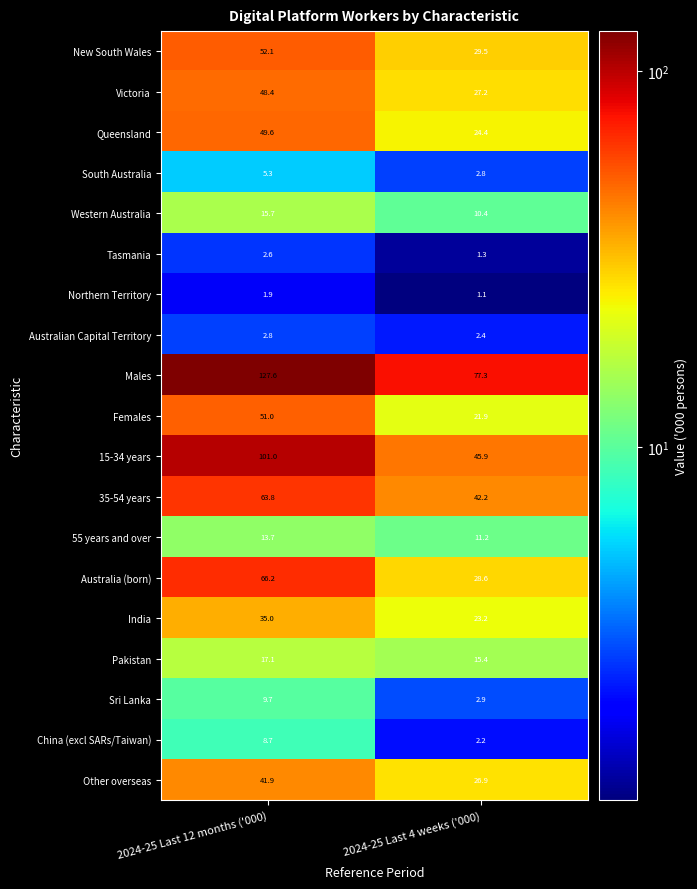

At 2024-25 Last 4 weeks ('000), list the series in order from largest to smallest.

Males, 15-34 years, 35-54 years, New South Wales, Australia (born), Victoria, Other overseas, Queensland, India, Females, Pakistan, 55 years and over, Western Australia, Sri Lanka, South Australia, Australian Capital Territory, China (excl SARs/Taiwan), Tasmania, Northern Territory